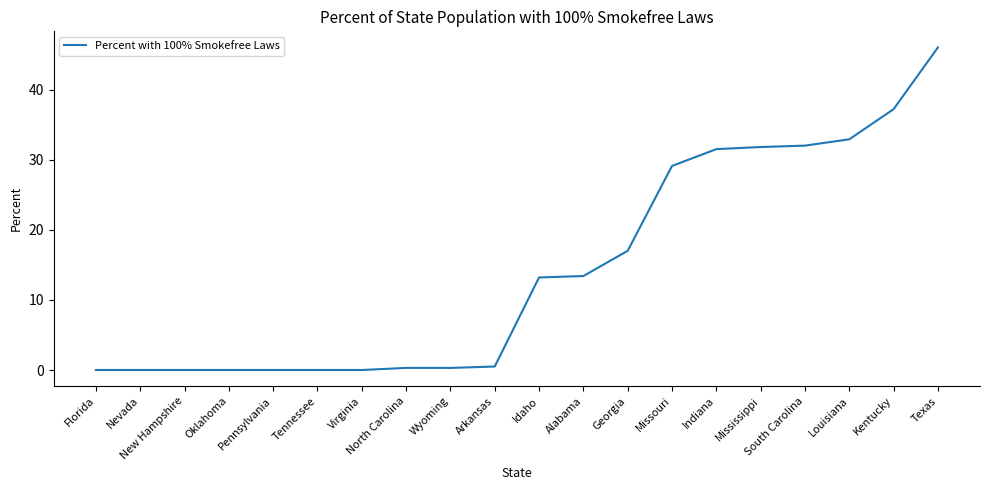

True or false: the data shows 32.0 at South Carolina.

True